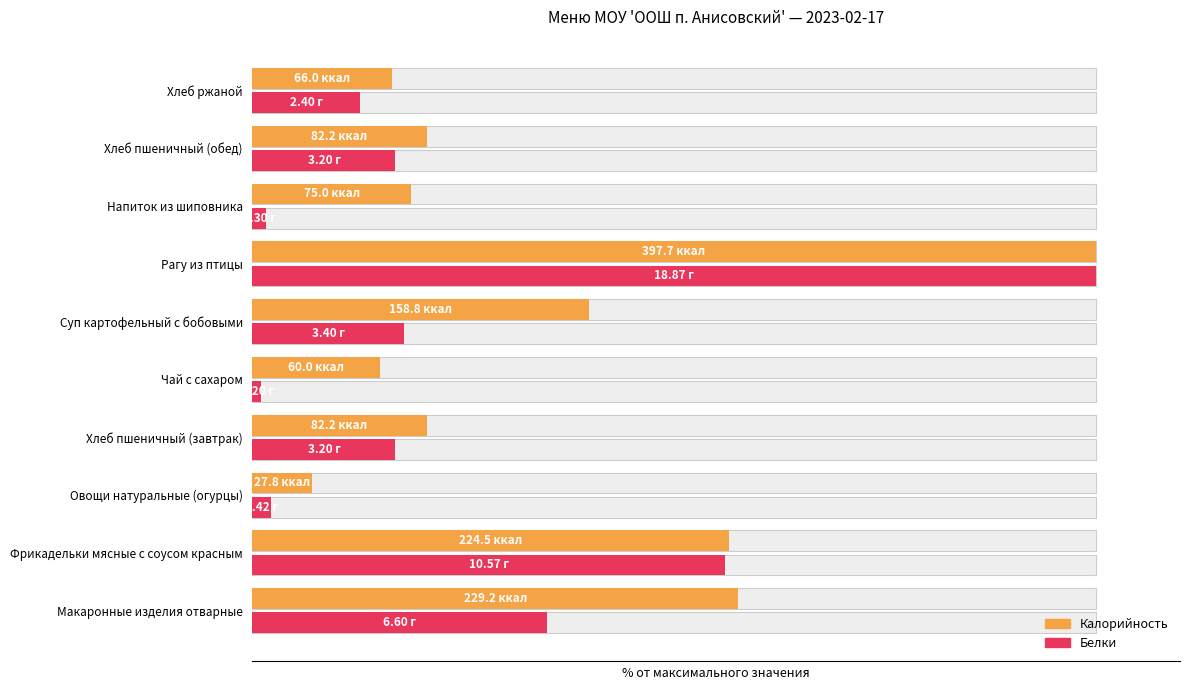

How many bars are there in total?

20